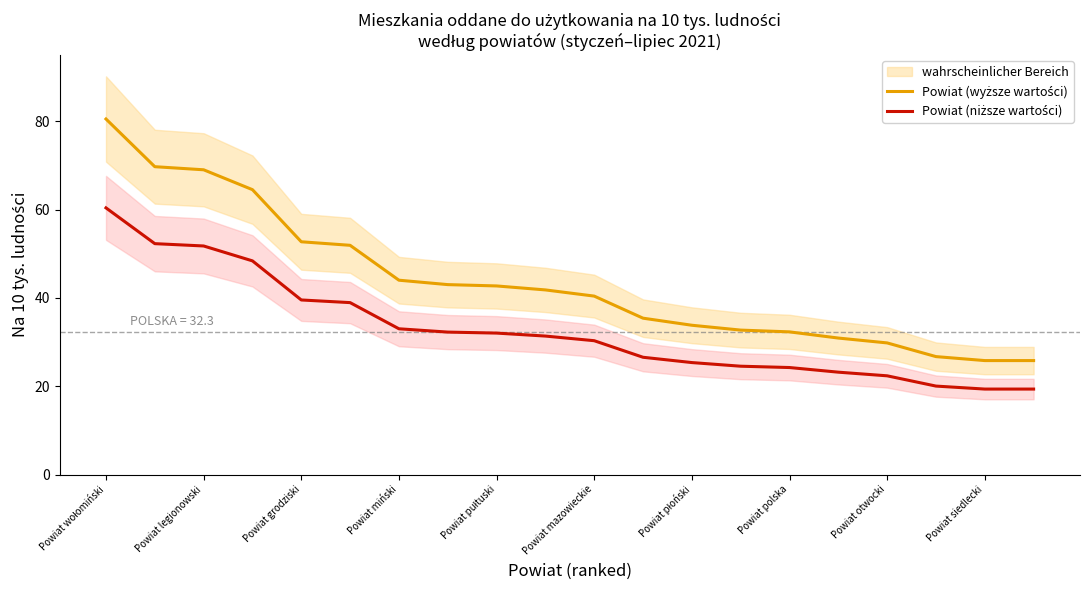

List the labels in order of Powiat (wyższe wartości) value, largest first.

Powiat wołomiński, Powiat legionowski, Powiat grodziski, Powiat miński, Powiat pułtuski, Powiat mazowieckie, Powiat płoński, Powiat polska, Powiat otwocki, Powiat siedlecki, 10, 11, 12, 13, 14, 15, 16, 17, 18, 19